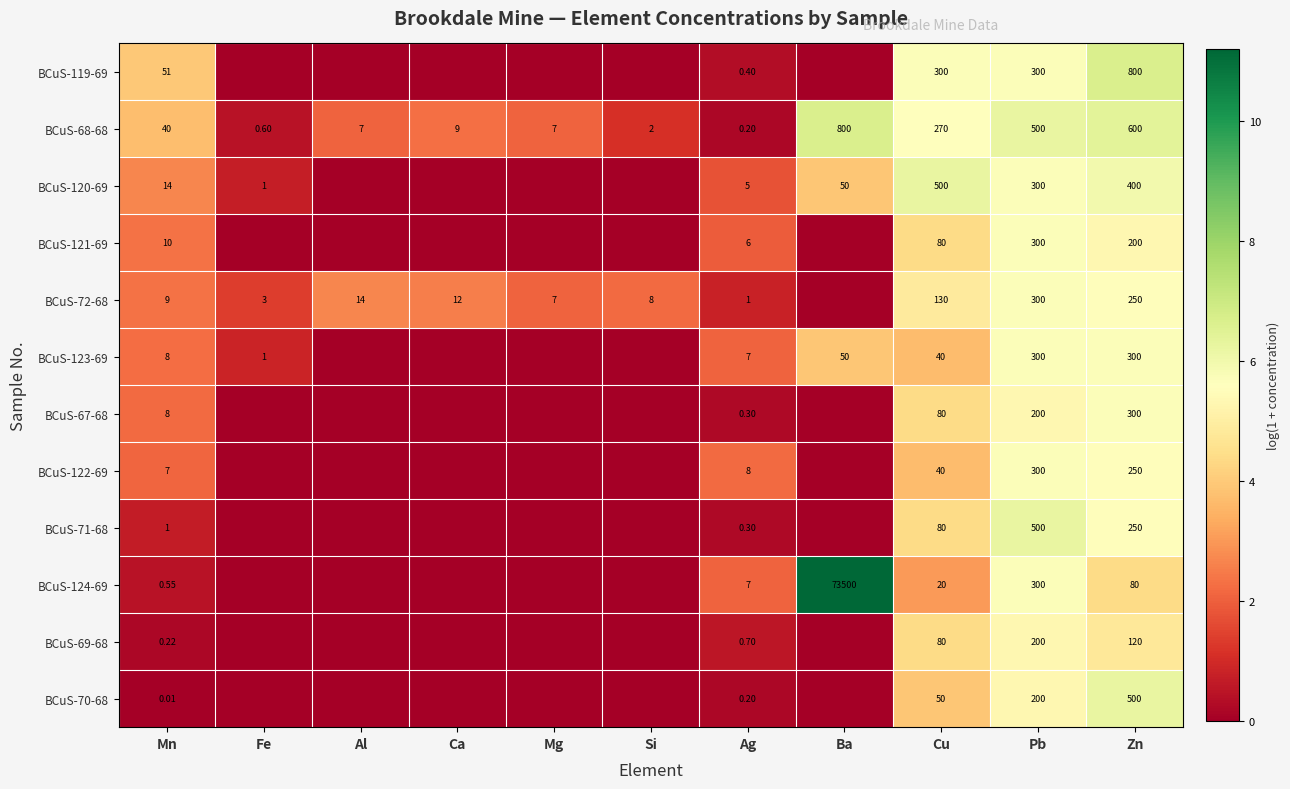

Where does the BCuS-123-69 series first go above 2?

Mn